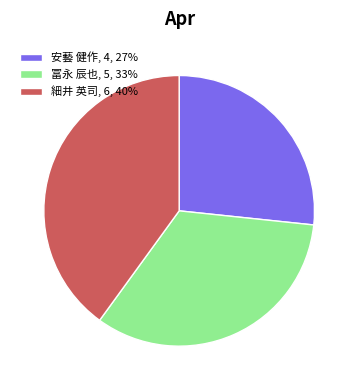

True or false: 細井 英司, 6, 40% accounts for 40% of the total.

True